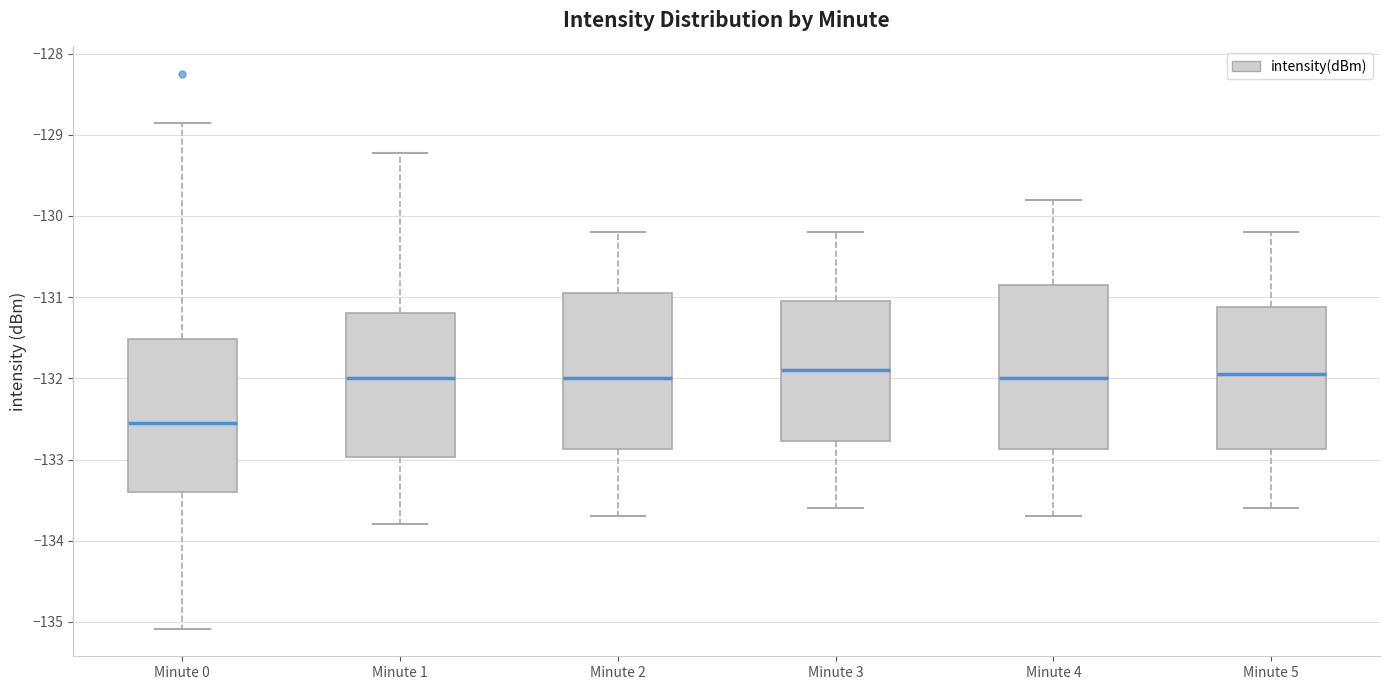

Reading left to right, read every box against the y-axis: the position of its median line, the range the box covers, and the ends of its whiskers. The values are not printed on the chart, so give them approximately, as read against the axis.

Minute 0: median -132.5, box -133.4 to -131.5, whiskers -135.1 to -128.9
Minute 1: median -132.0, box -133.0 to -131.2, whiskers -133.8 to -129.2
Minute 2: median -132.0, box -132.9 to -130.9, whiskers -133.7 to -130.2
Minute 3: median -131.9, box -132.8 to -131.0, whiskers -133.6 to -130.2
Minute 4: median -132.0, box -132.9 to -130.8, whiskers -133.7 to -129.8
Minute 5: median -131.9, box -132.9 to -131.1, whiskers -133.6 to -130.2